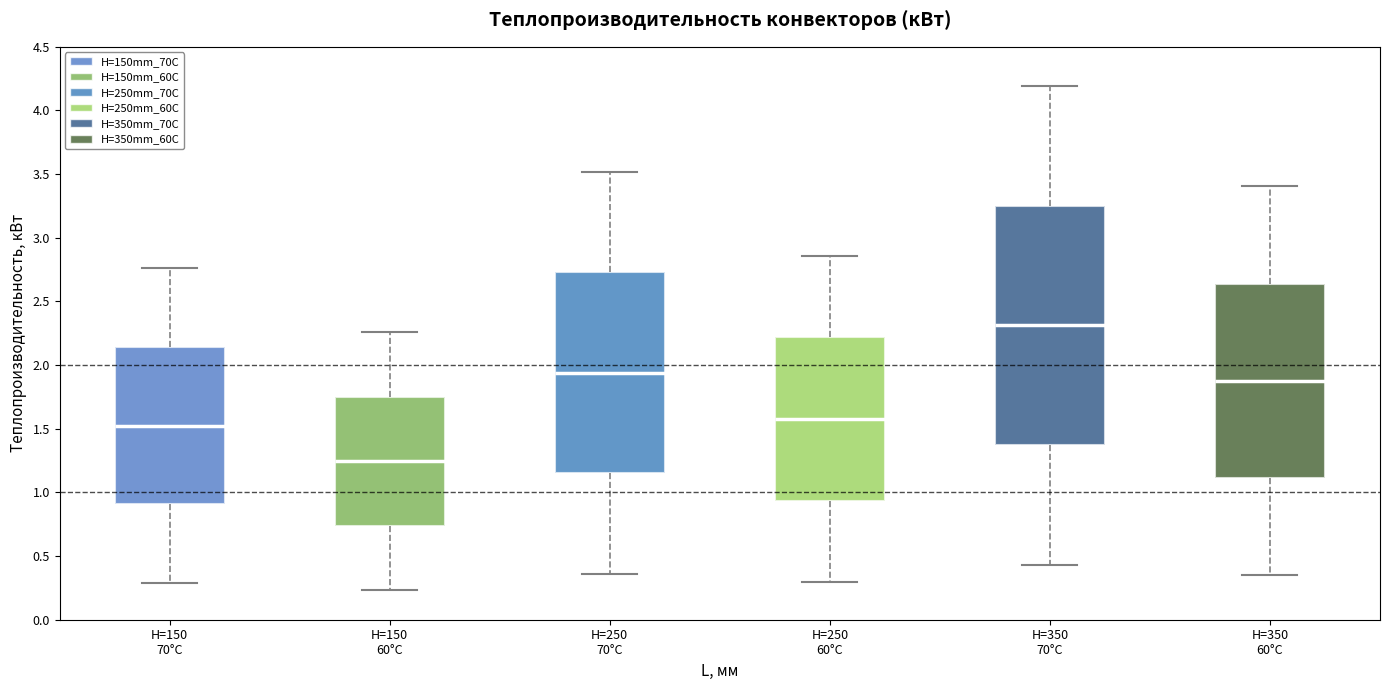

Reading left to right, read every box against the y-axis: the position of its median line, the range the box covers, and the ends of its whiskers. The values are not printed on the chart, so give them approximately, as read against the axis.

H=150 70°C: median 1.55, box 0.90 to 2.15, whiskers 0.30 to 2.75
H=150 60°C: median 1.25, box 0.75 to 1.75, whiskers 0.25 to 2.25
H=250 70°C: median 1.95, box 1.15 to 2.75, whiskers 0.35 to 3.50
H=250 60°C: median 1.60, box 0.95 to 2.20, whiskers 0.30 to 2.85
H=350 70°C: median 2.30, box 1.35 to 3.25, whiskers 0.45 to 4.20
H=350 60°C: median 1.90, box 1.10 to 2.65, whiskers 0.35 to 3.40